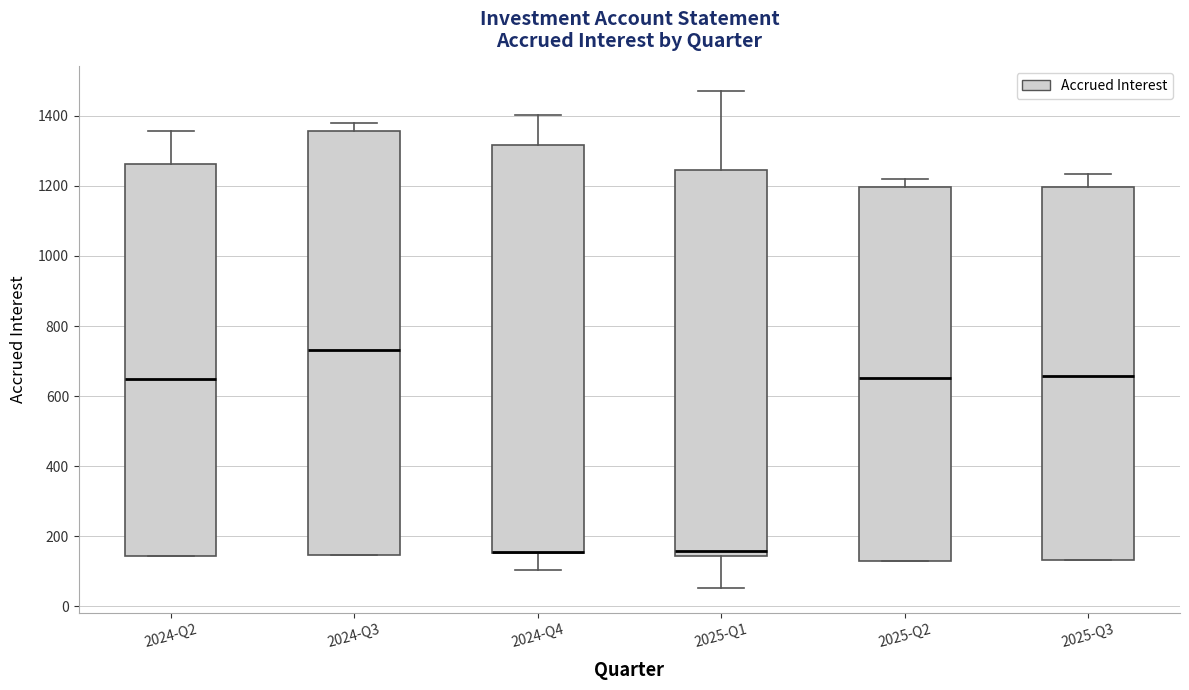

Comparing the boxes themselves (not the whiskers), which one is the tallest?

2024-Q3